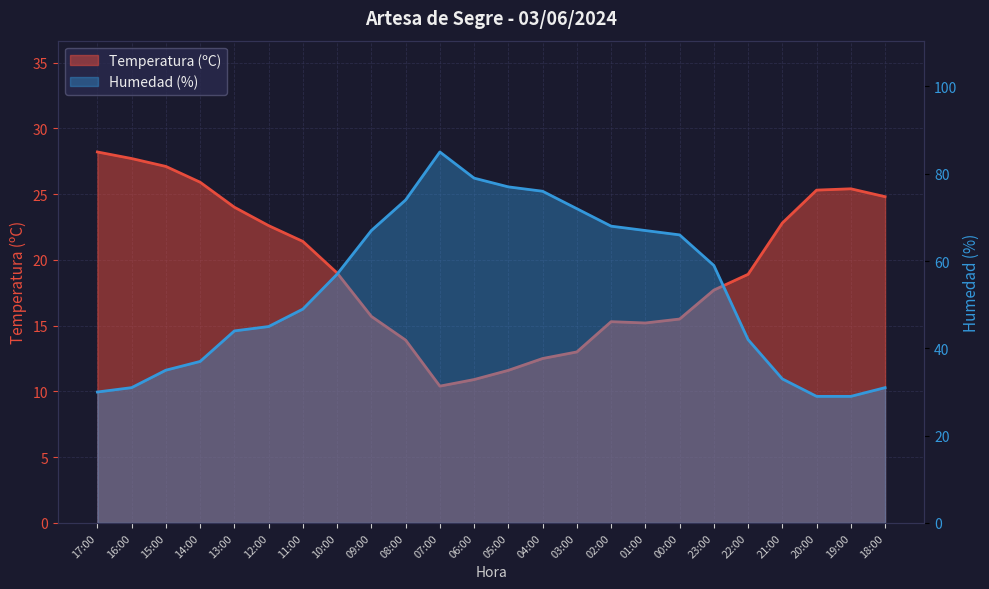

At which label does Temperatura (ºC) first exceed 19?

17:00